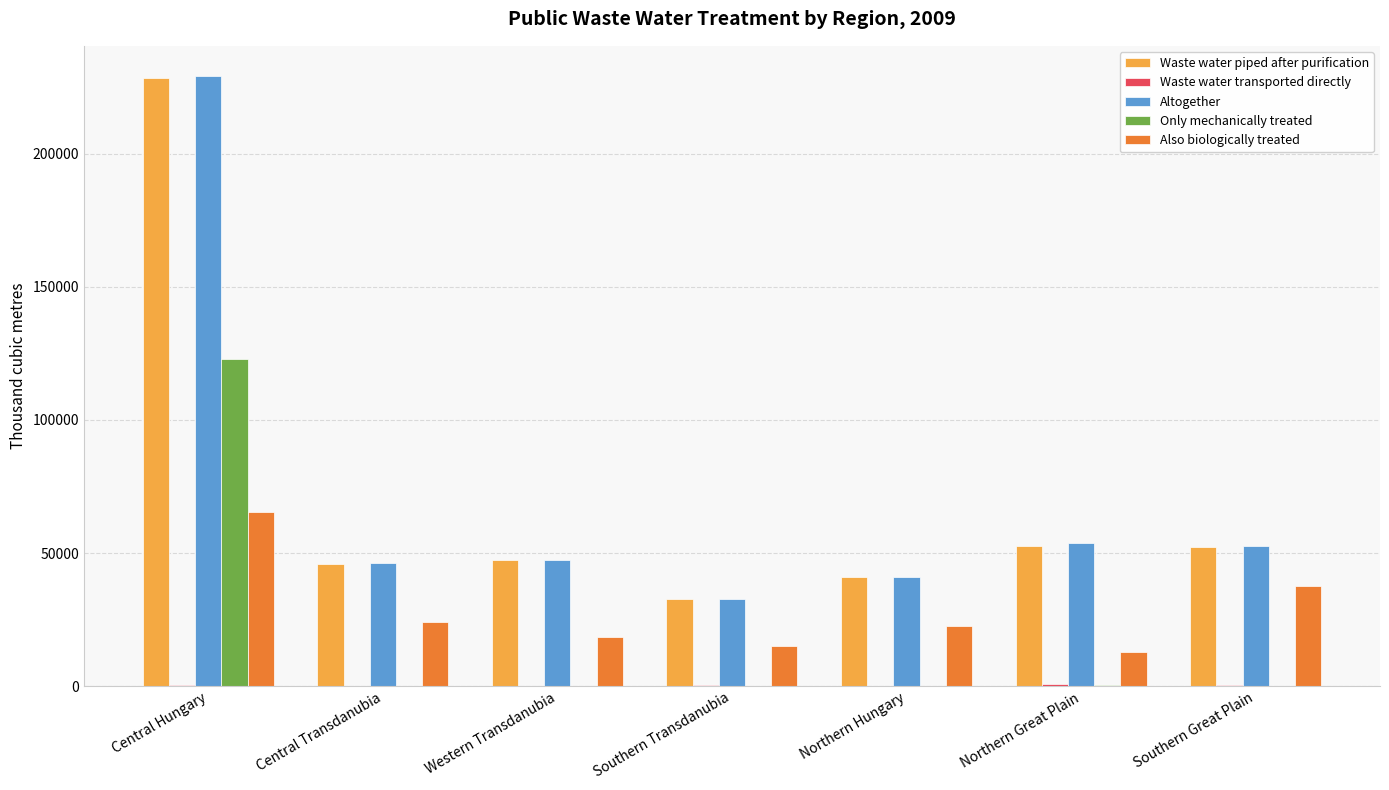

At which category is the sum across all series the highest?

Central Hungary